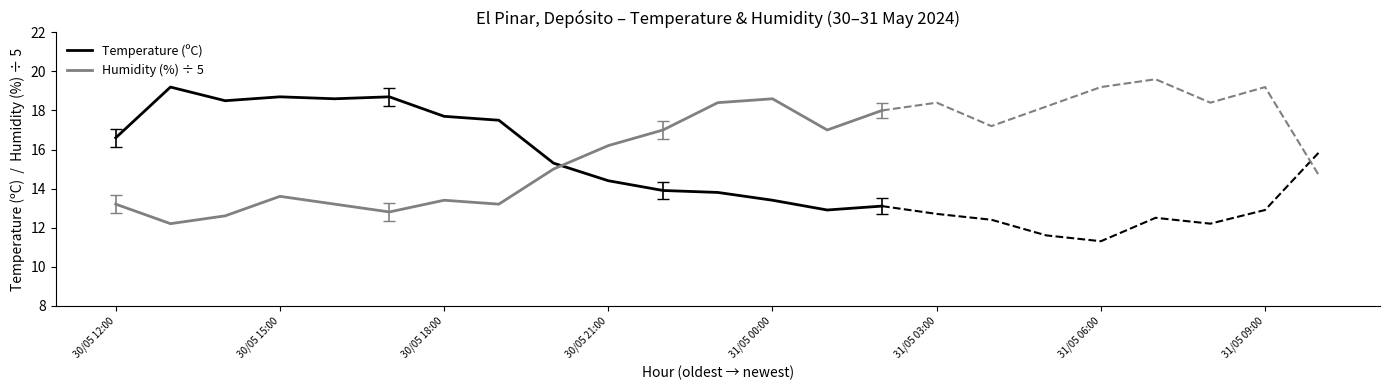

What is the difference between the second highest and minimum values in the Humidity (%) ÷ 5 series?

6.2